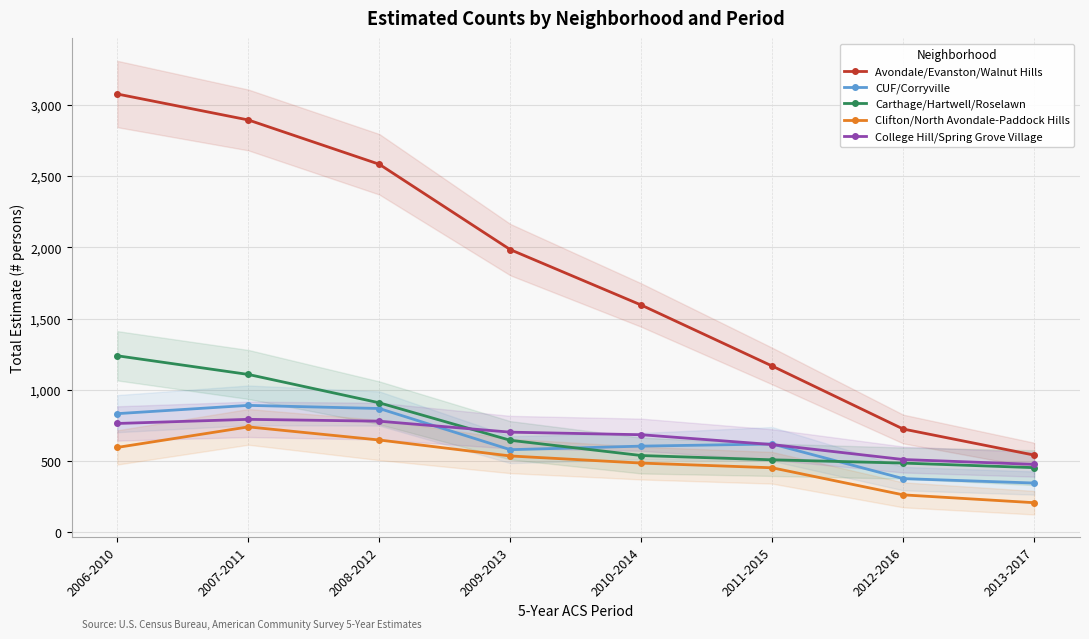

What is the difference between the second highest and second lowest values in the Avondale/Evanston/Walnut Hills series?

2169